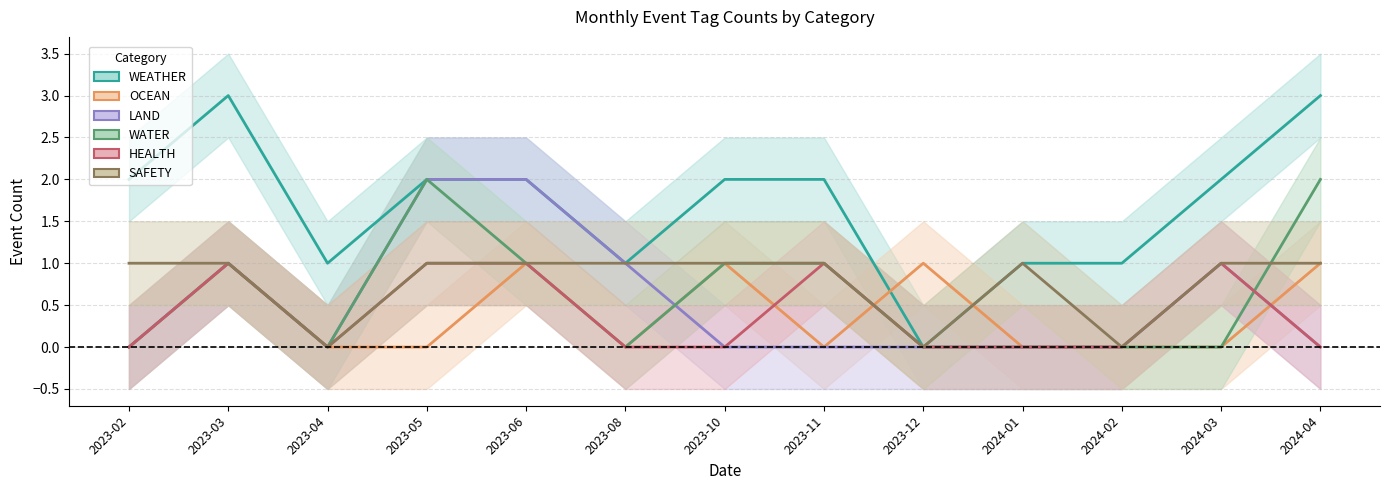

What is the label of the 12th point from the right?

2023-03